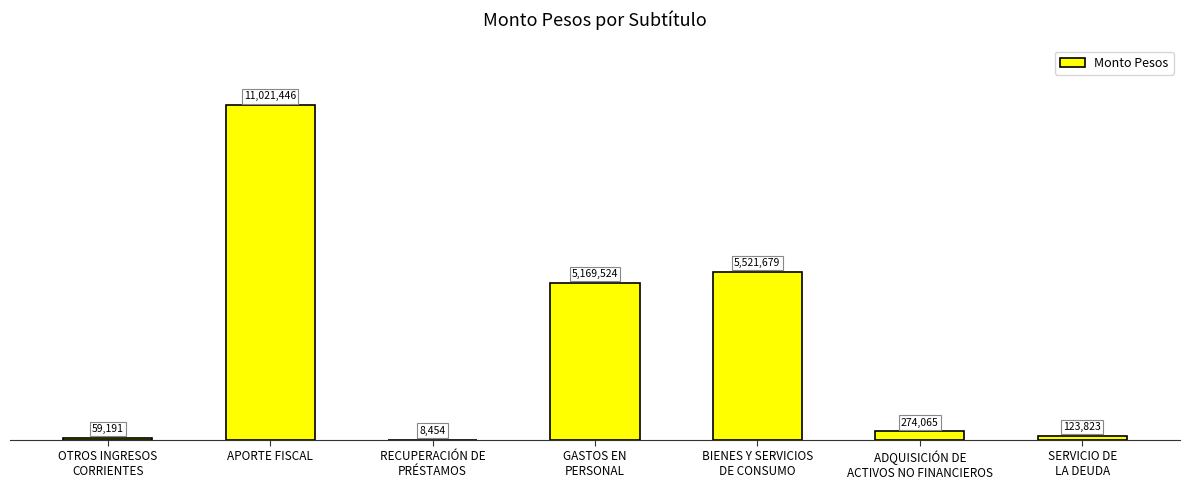

What is the change in value from OTROS INGRESOS
CORRIENTES to APORTE FISCAL?

+10962255